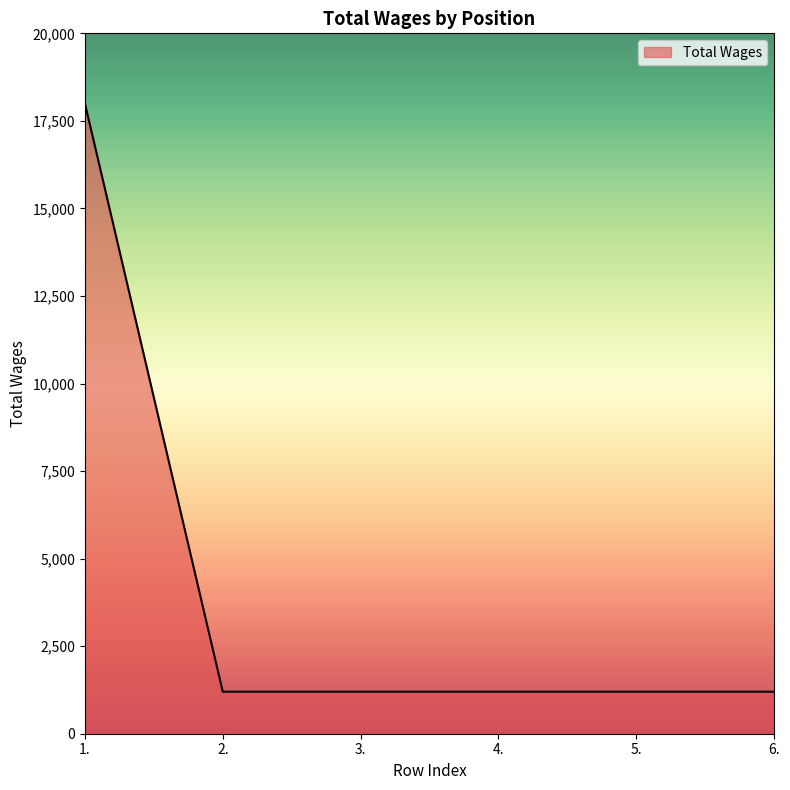

What is the change in value from 1. to 3.?

-16800